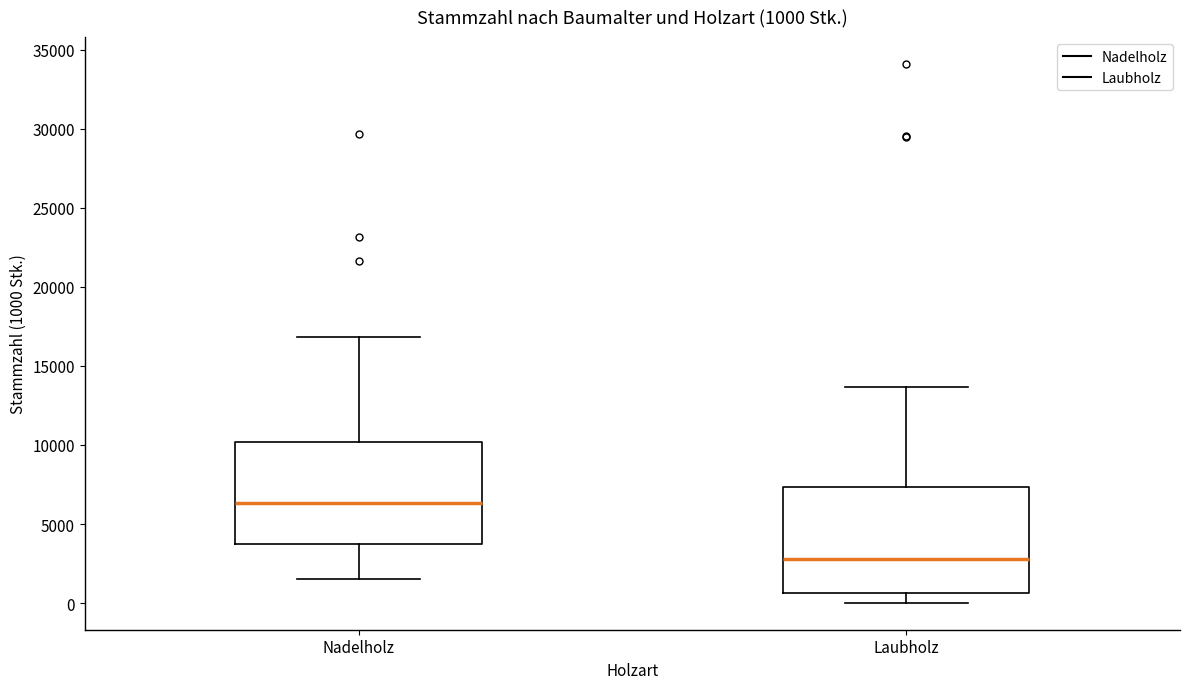

Which box's median line is the lowest?

Laubholz